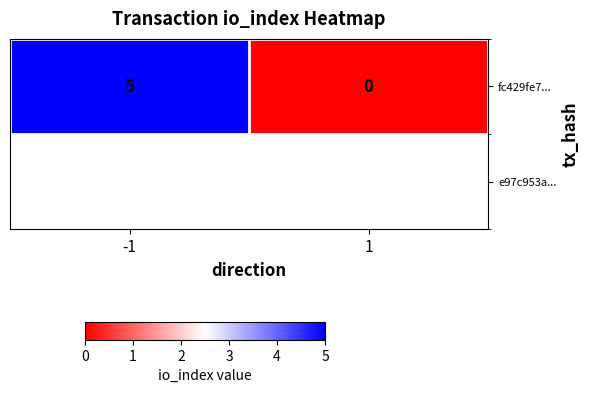

Count the number of data series in this chart.

1